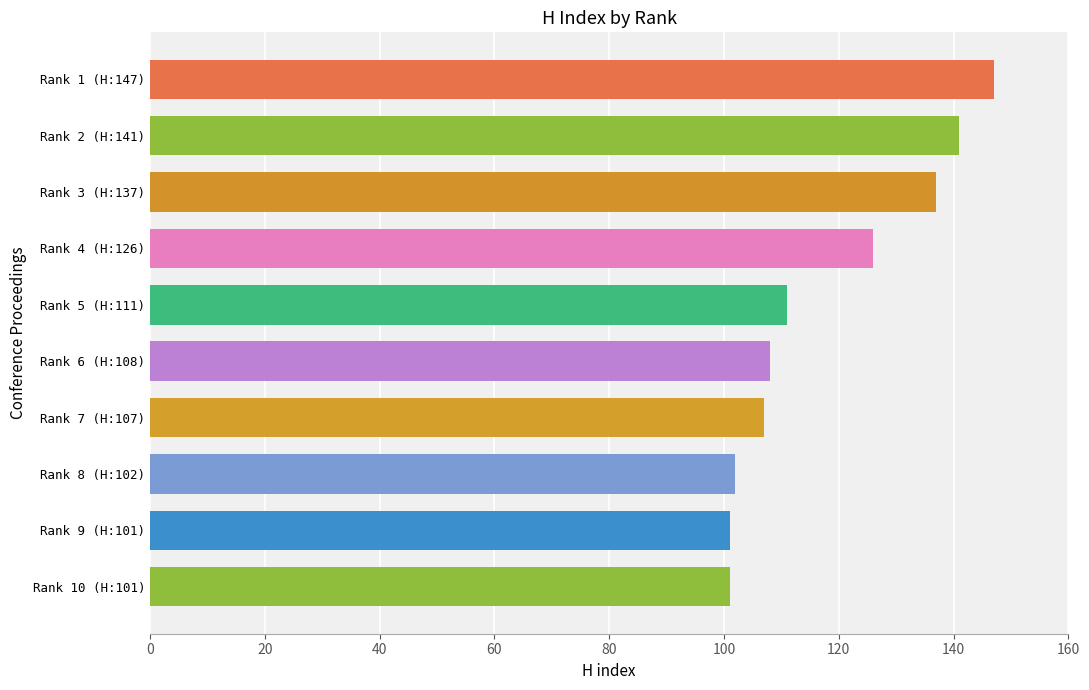

Which has a higher value, Rank 7 (H:107) or Rank 8 (H:102)?

Rank 7 (H:107)